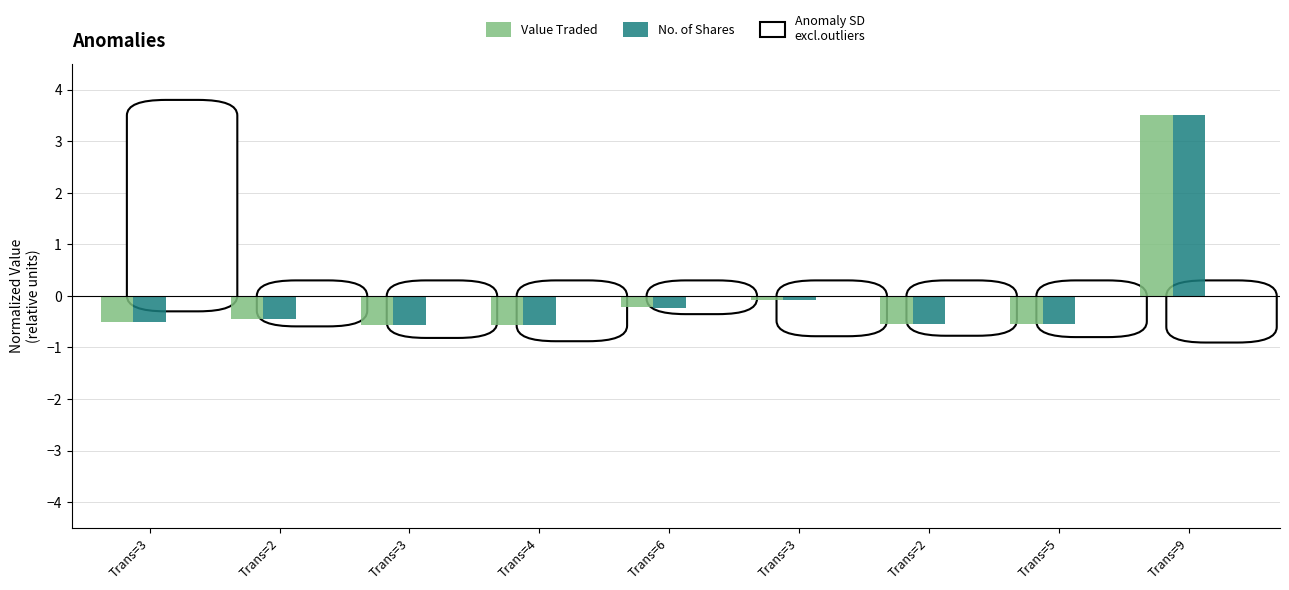

Does the chart contain any negative values?

Yes